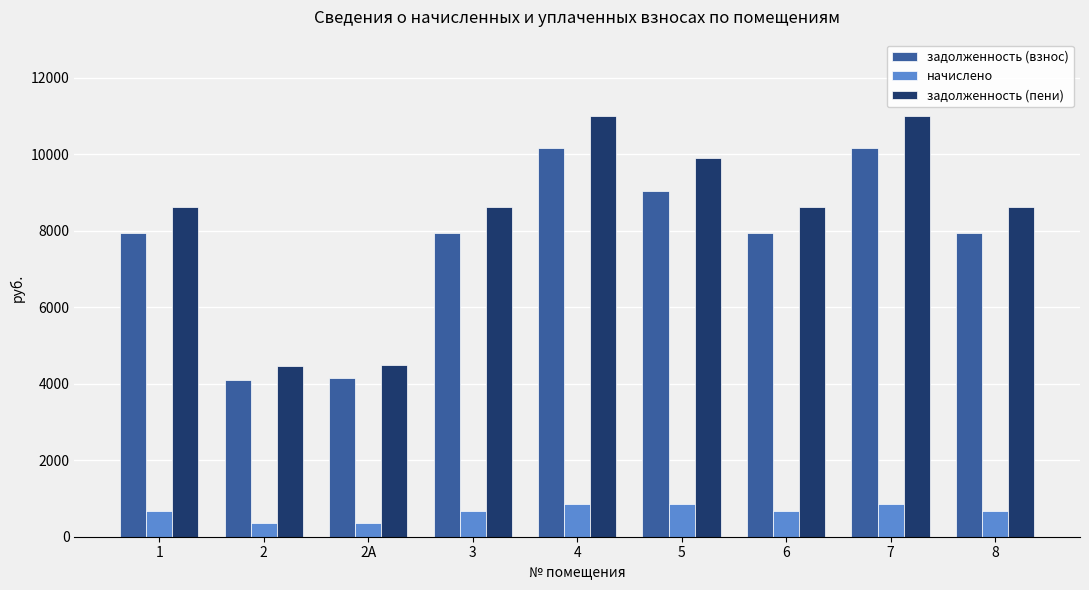

What is the value of the начислено bar at the 3rd from the left?

349.9